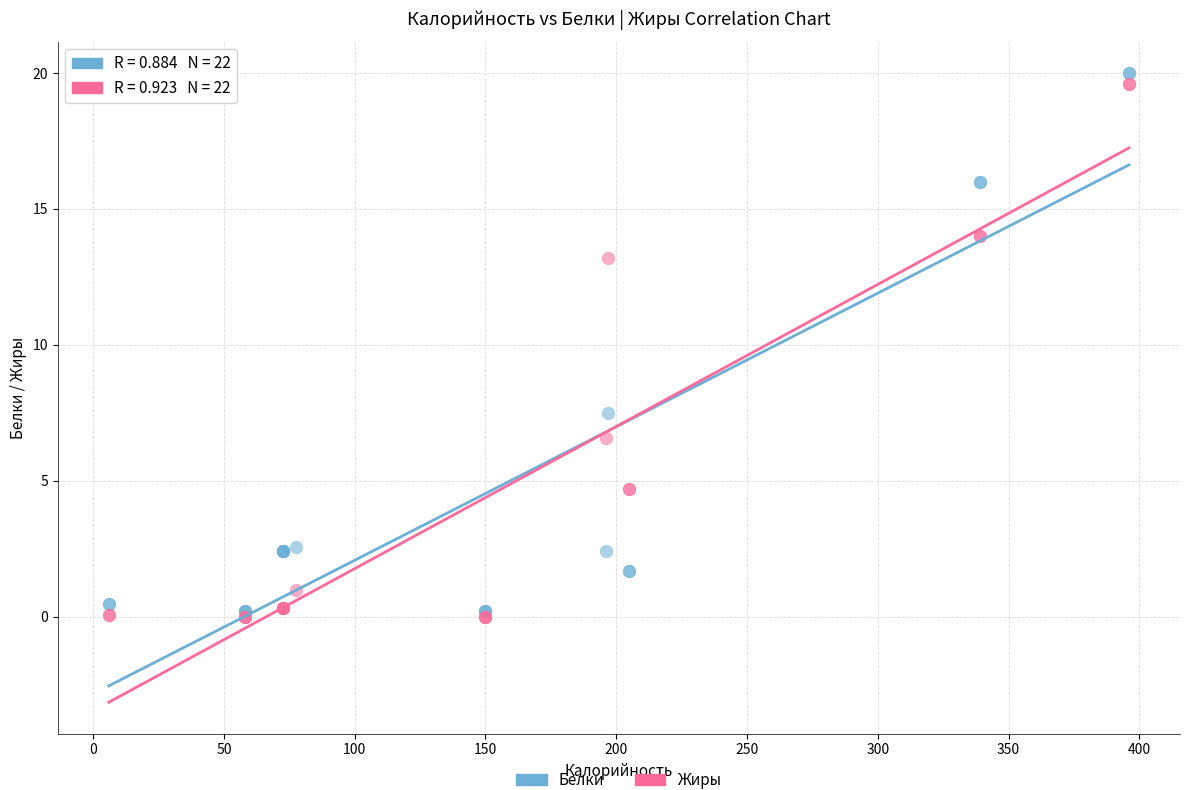

Across all series, what Y value is closest to 10?

7.5